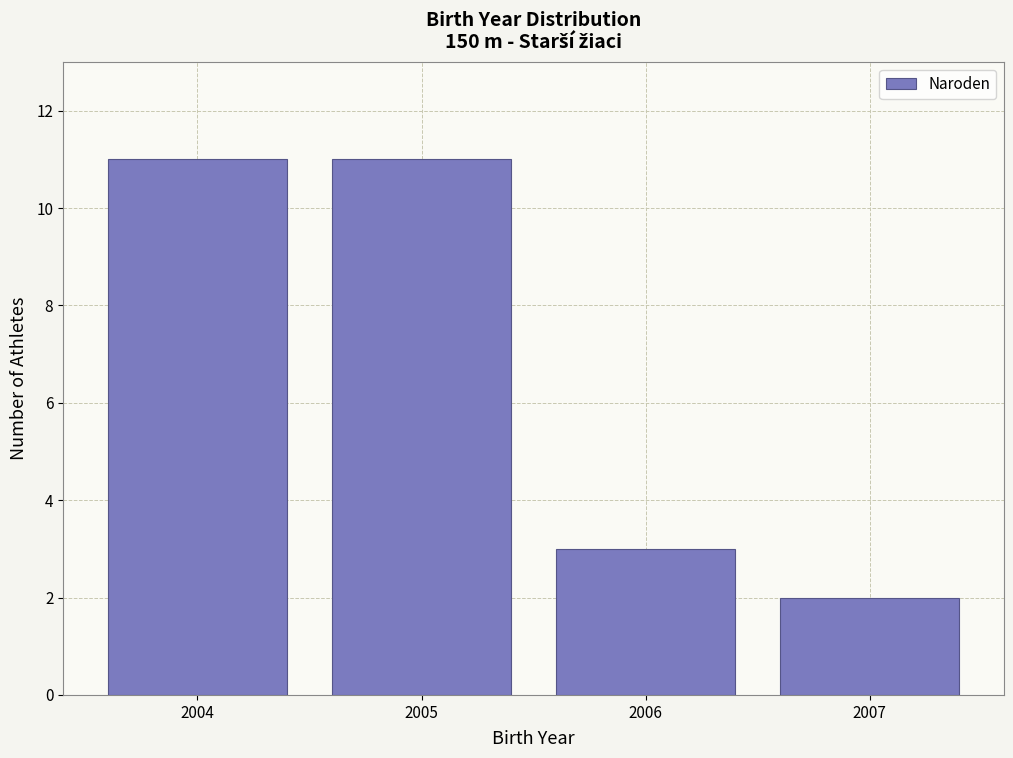

How tall is the bar that spans 2006.5 to 2007.5 on the x-axis? The values are not printed on the chart, so give them approximately, as read against the axis.

2